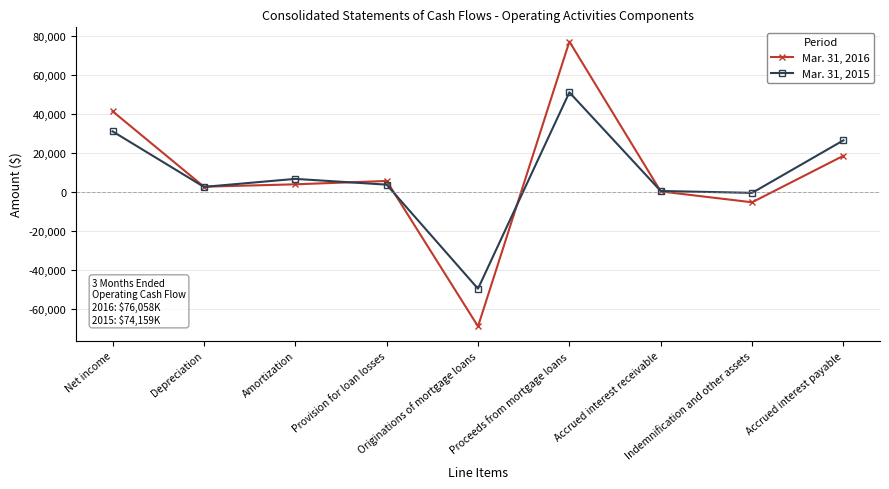

How many values in the Mar. 31, 2016 series are below 3954?

4